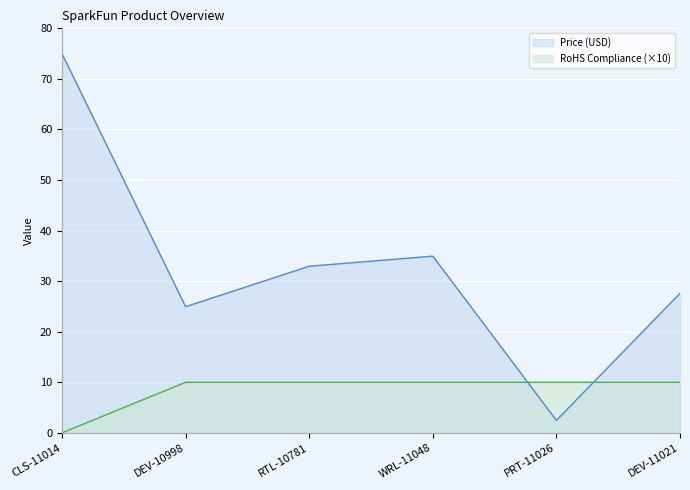

What is the spread (max minus min) of values at DEV-11021?

17.6